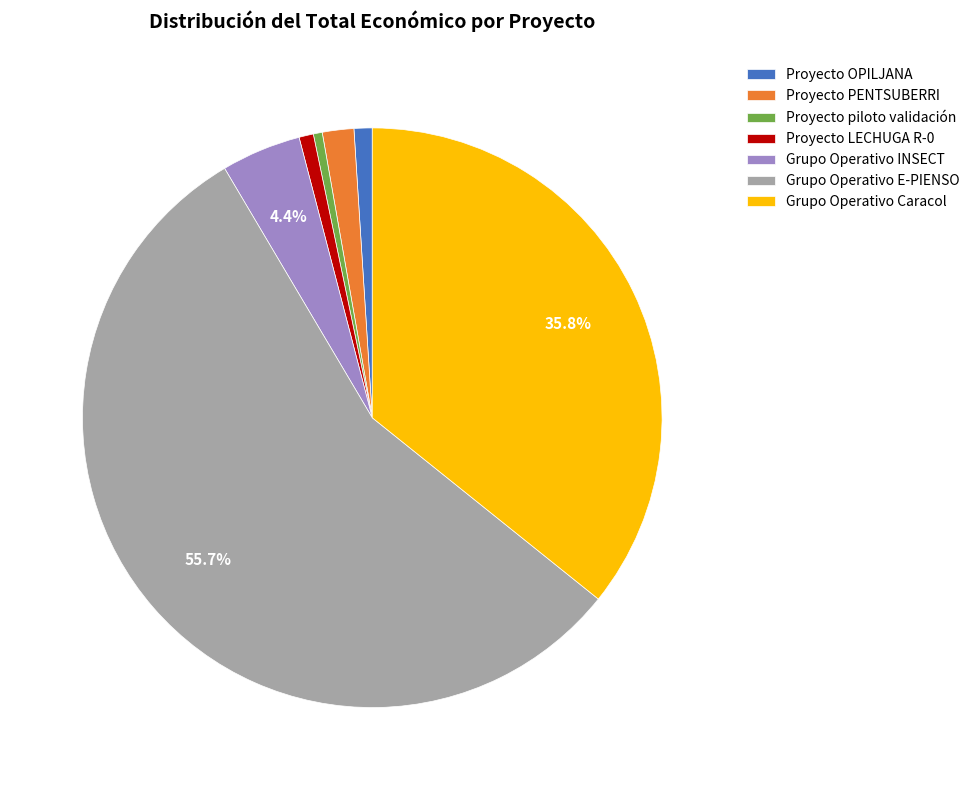

What is the majority slice?

Grupo Operativo E-PIENSO